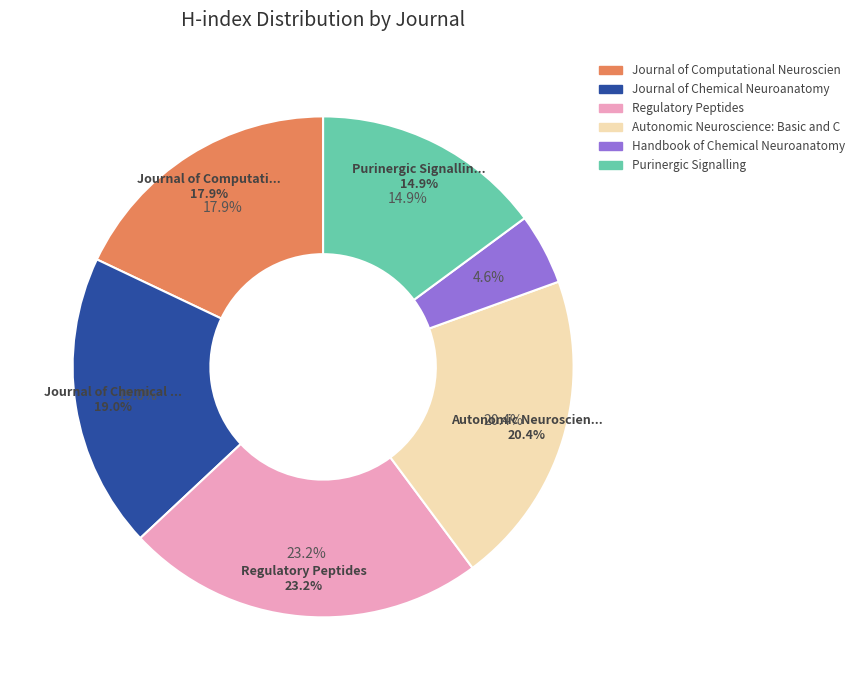

Is it true that Handbook of Chemical Neuroanatomy is 5% of the pie?

True